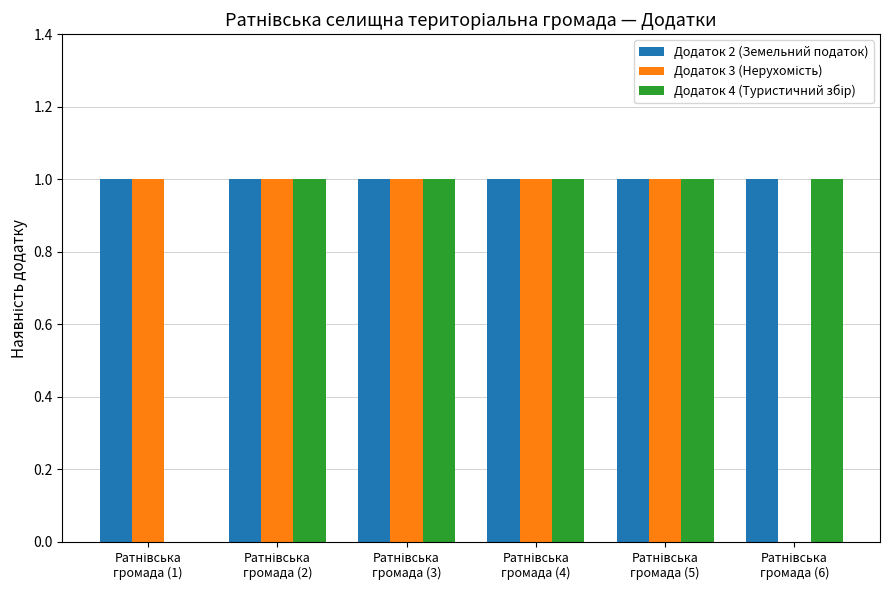

Which series has the largest total across all categories?

Додаток 2 (Земельний податок)